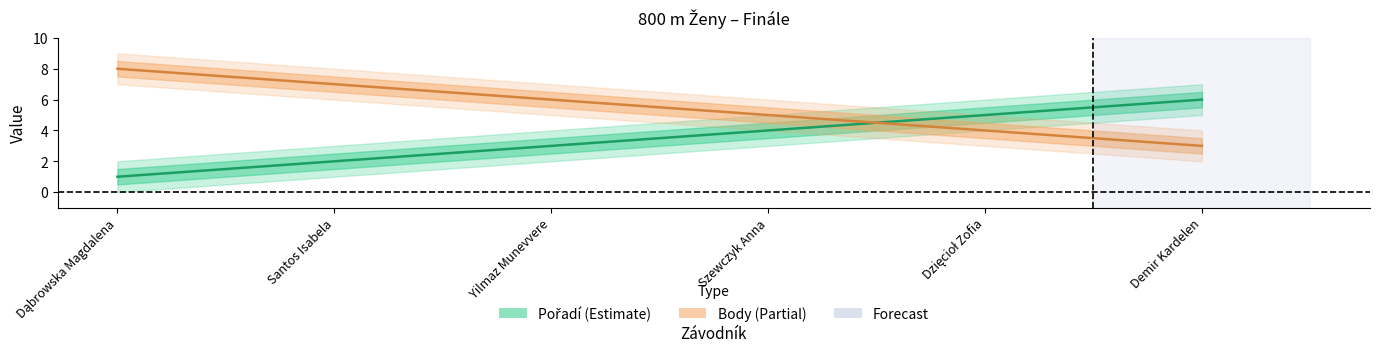

List the labels in order of Body value, largest first.

Dąbrowska Magdalena, Santos Isabela, Yilmaz Munevvere, Szewczyk Anna, Dzięcioł Zofia, Demir Kardelen